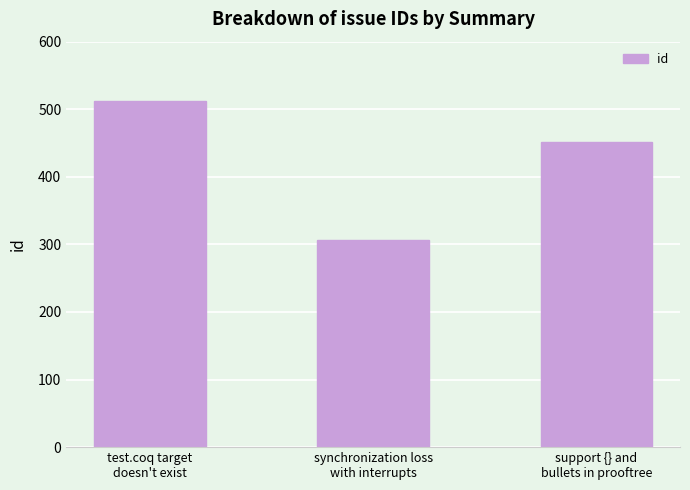

Rank the categories by value from lowest to highest.

synchronization loss
with interrupts, support {} and
bullets in prooftree, test.coq target
doesn't exist